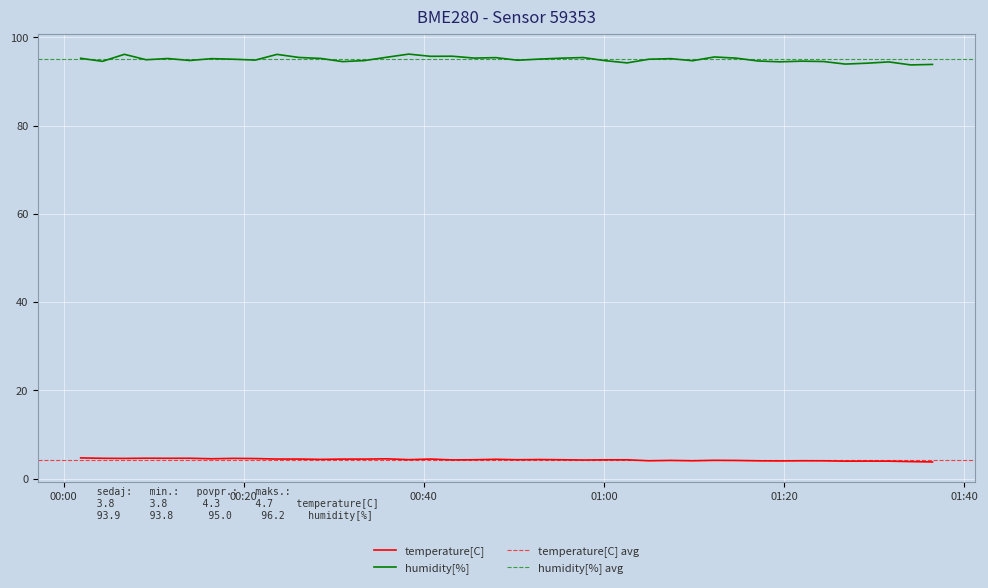

What is the label of the 25th point from the right?

2022-11-14T00:38:19